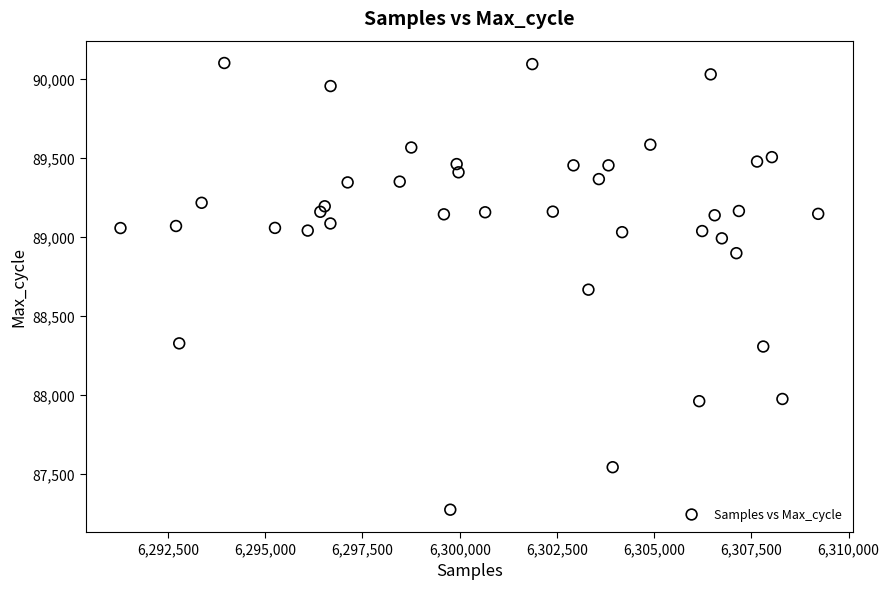

What is the range of X values (max minus min)?

17938